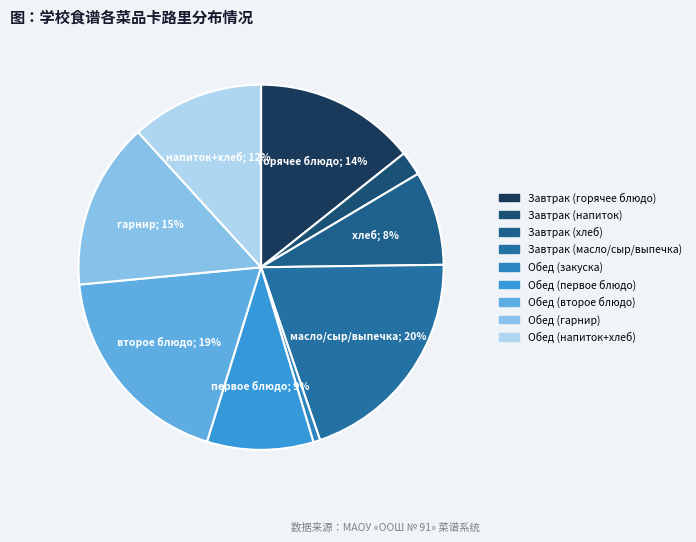

How many segments does this pie chart have?

9